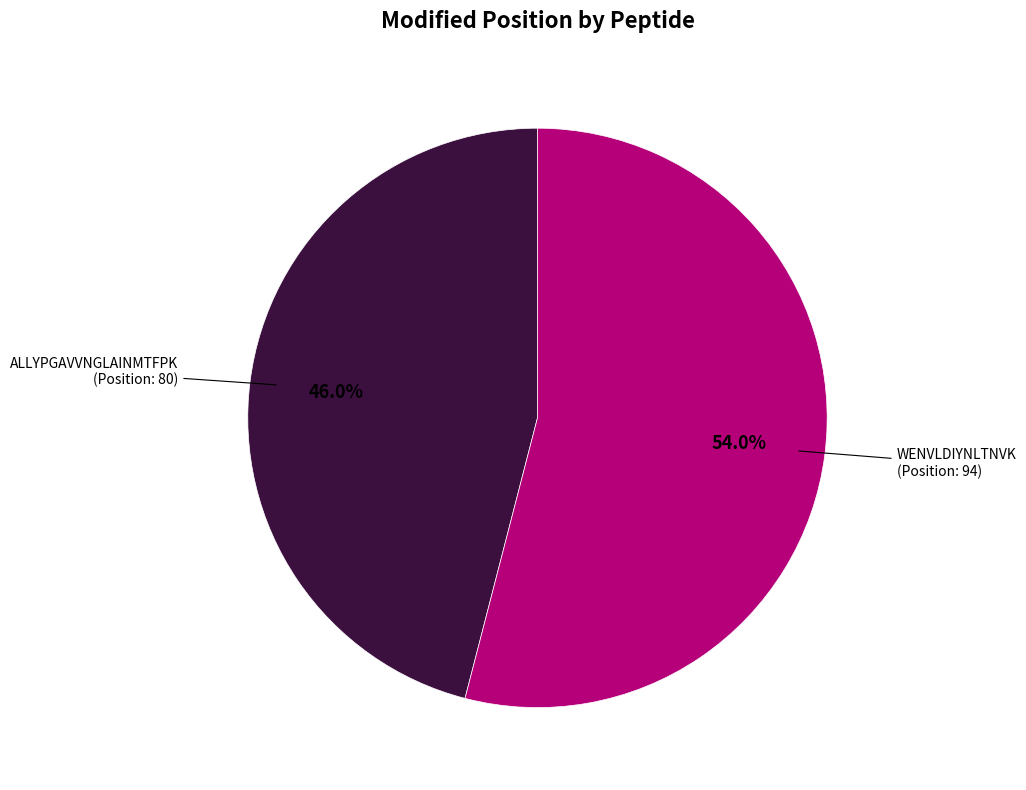

Is there any slice that represents more than half of the pie?

Yes